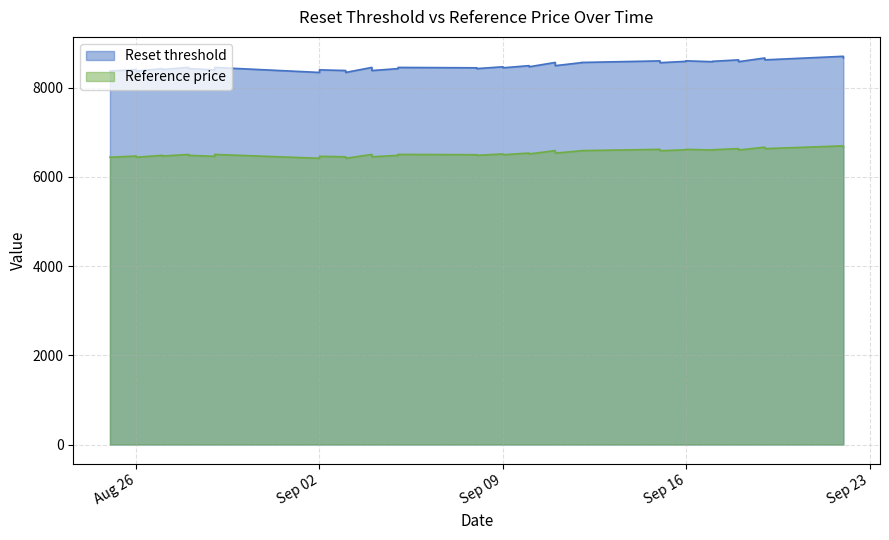

What is the greatest value displayed?

8701.3